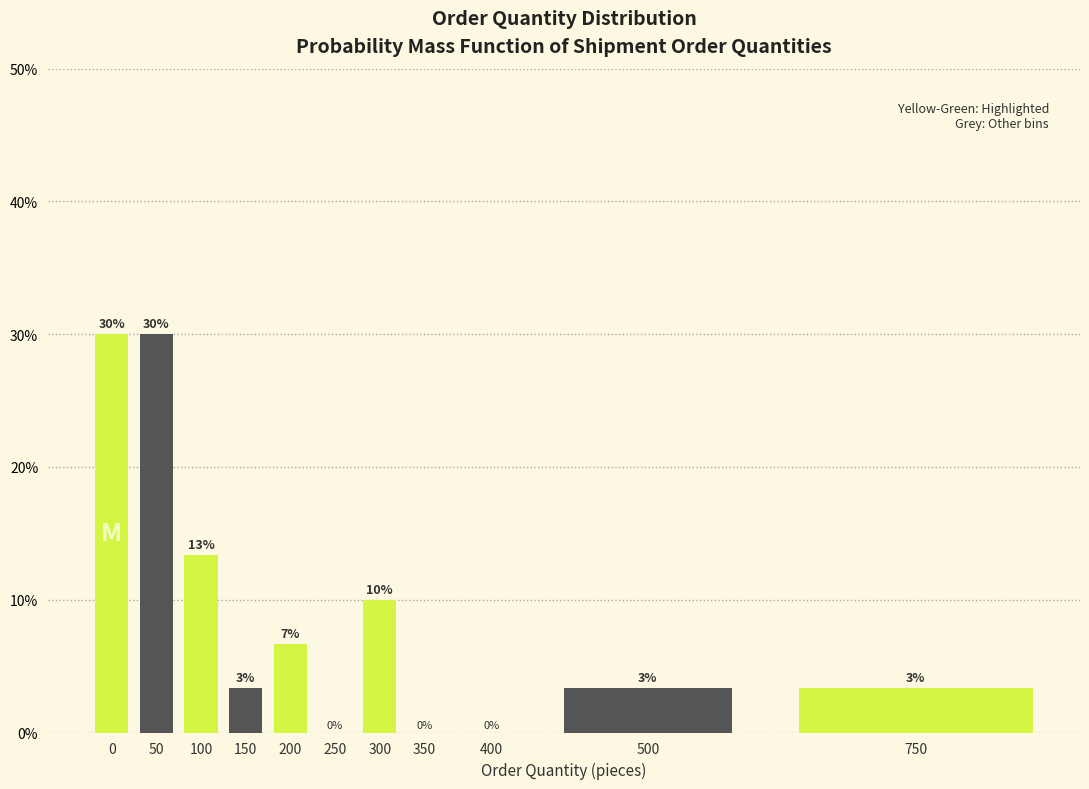

Which has a higher value, 100 or 250?

100